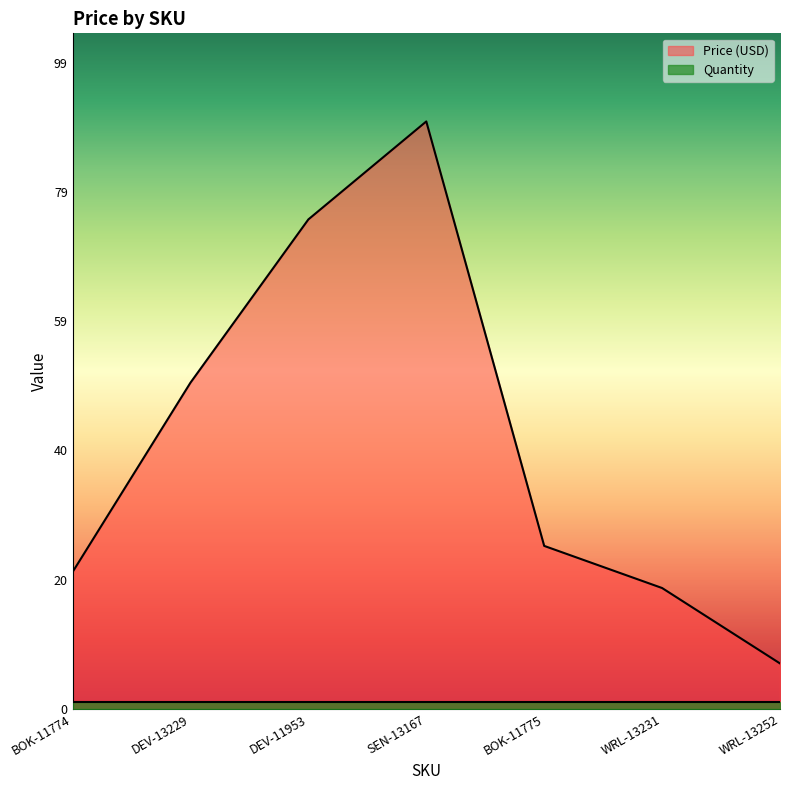

The chart shows a value of 14.7 at BOK-11775. True or false?

False